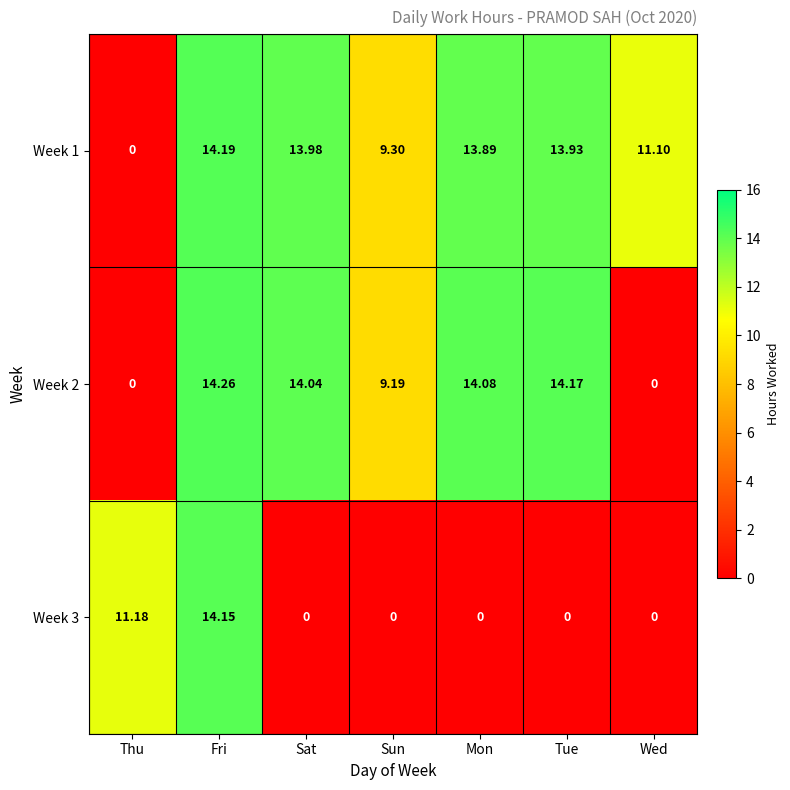

At which category is the sum across all series the highest?

Fri